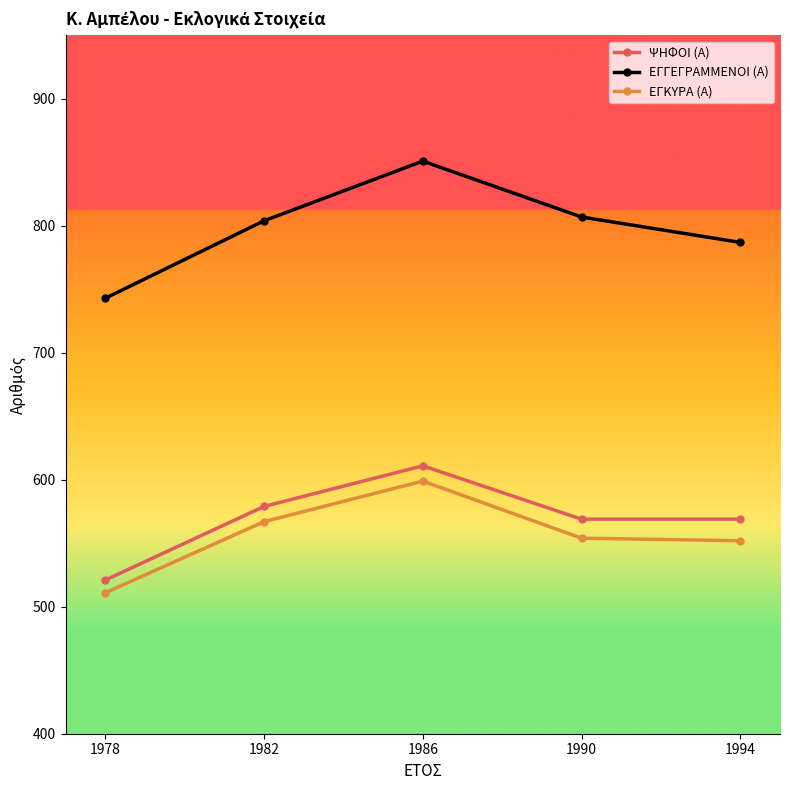

At how many categories does at least one series exceed 841?

1